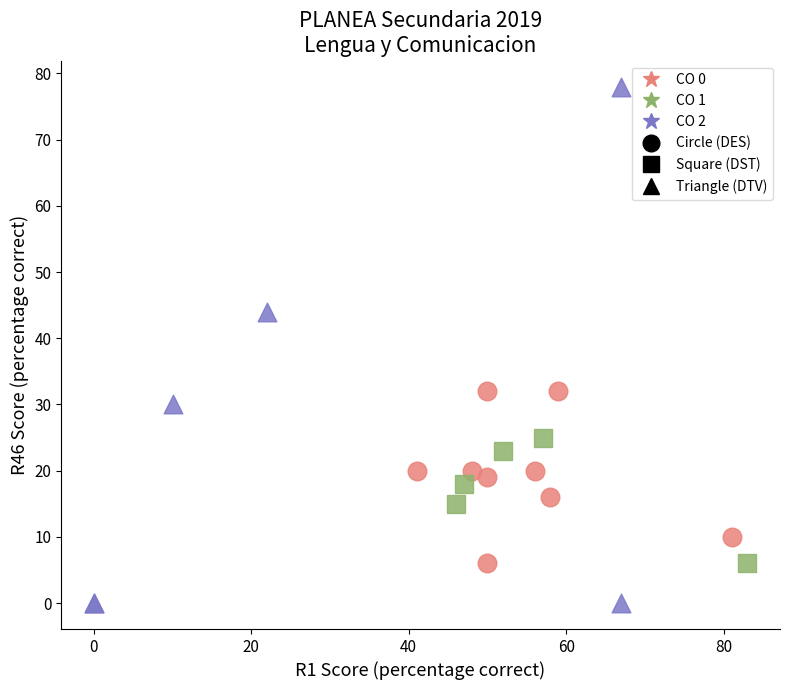

Which series reaches the minimum Y coordinate?

CO 2